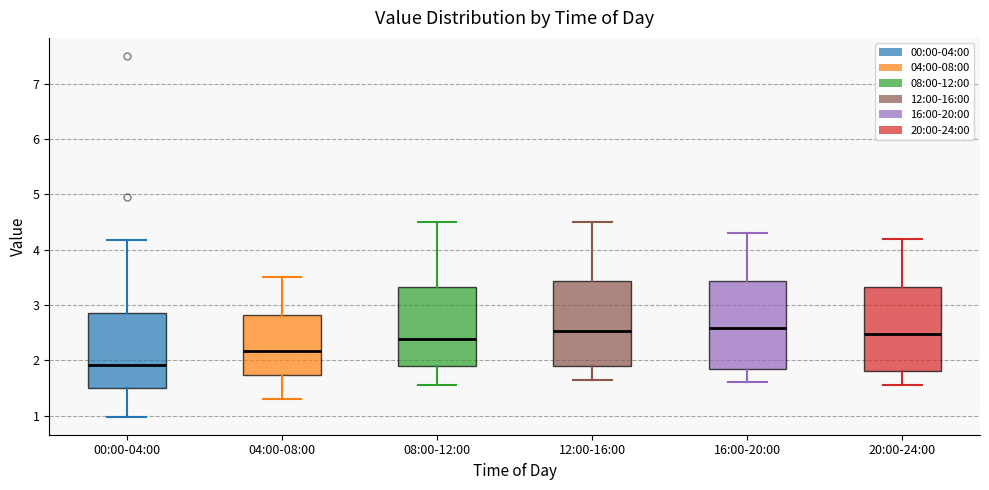

Which box has the lowest median line?

00:00-04:00